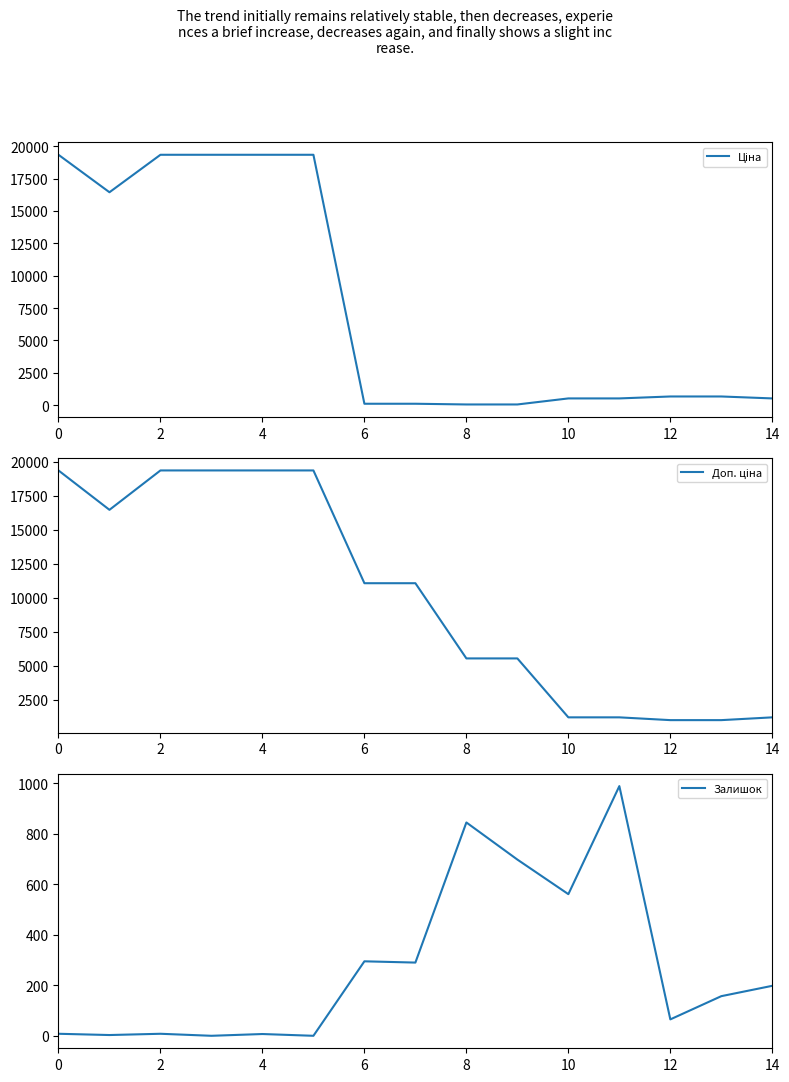

What is the value of the Залишок point at the 8th from the left?

290.0